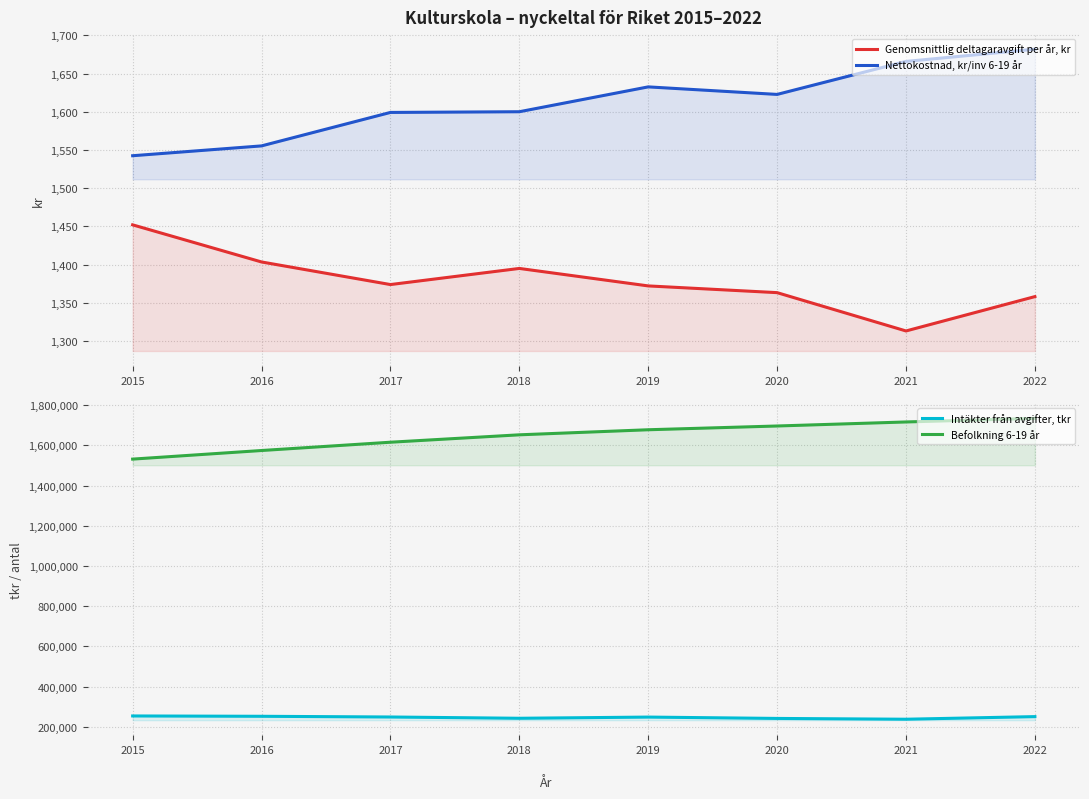

True or false: Nettokostnad, kr/inv 6-19 år has more than 2 interior local peaks.

False